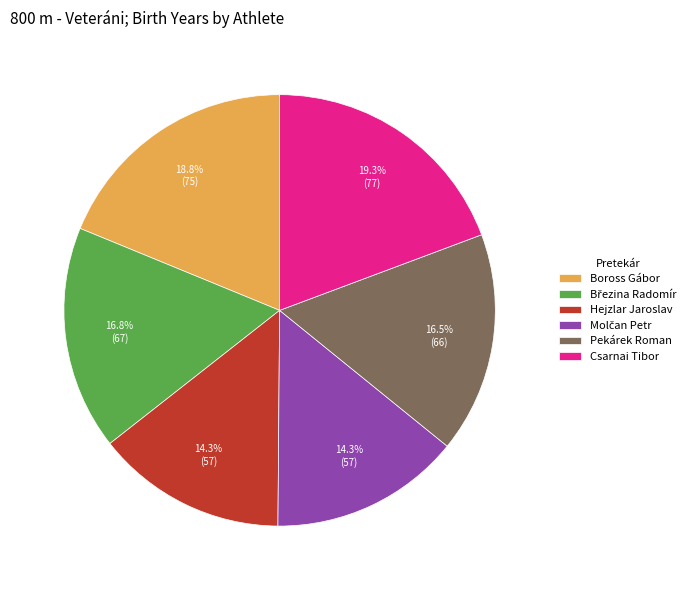

To the nearest percent, what is the average slice percentage?

17%